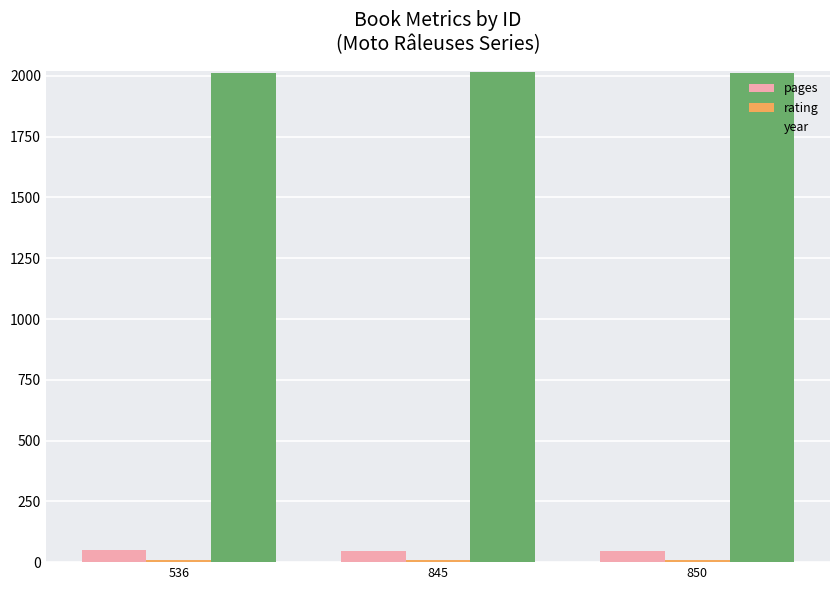

The year series shows 3156 at 845. True or false?

False